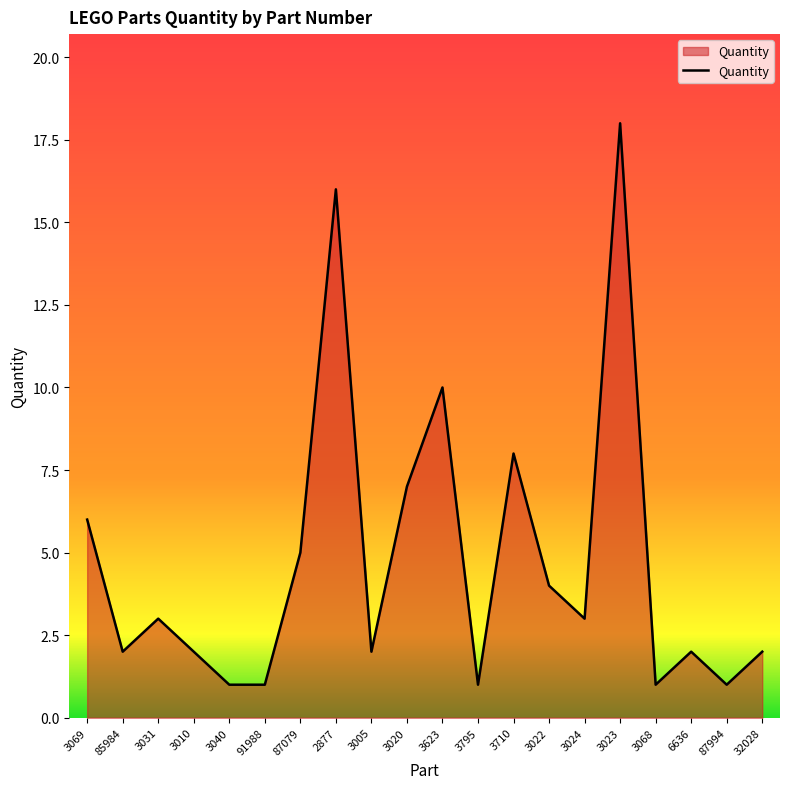

Does the chart display data point markers on the line(s)?

No